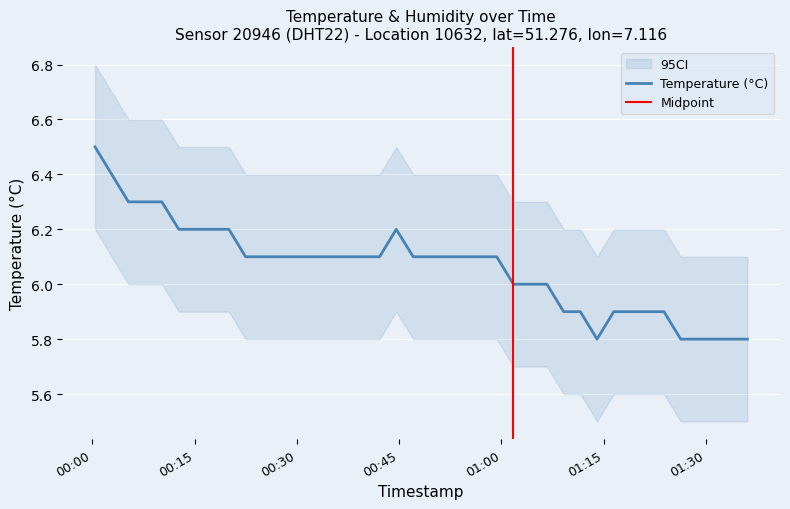

How many categories are shown in the chart?

40